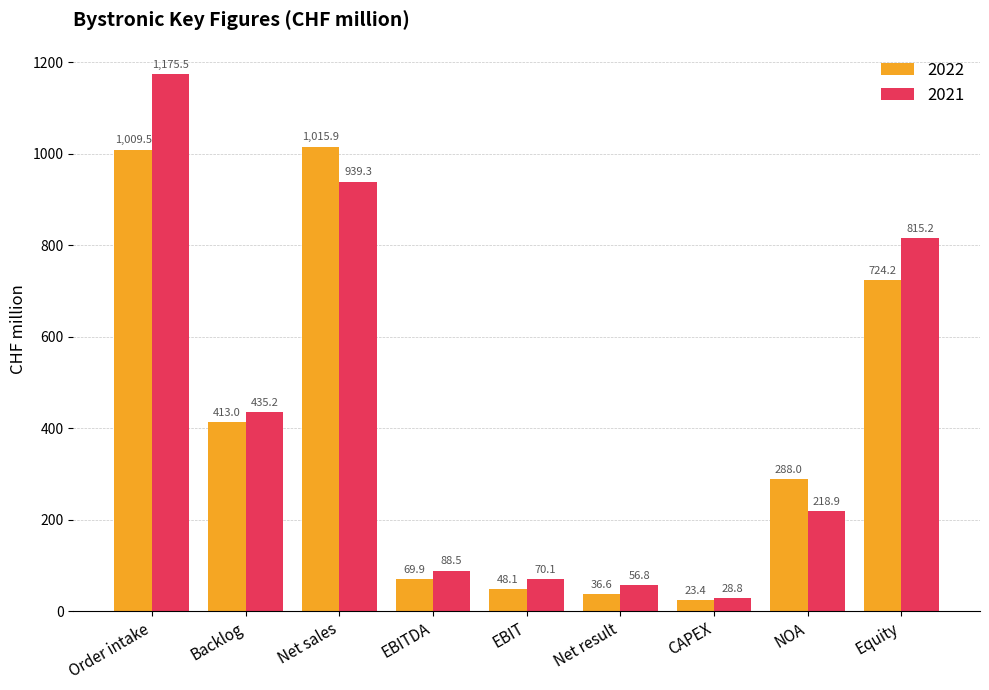

What is the label of the 7th bar from the left?

CAPEX